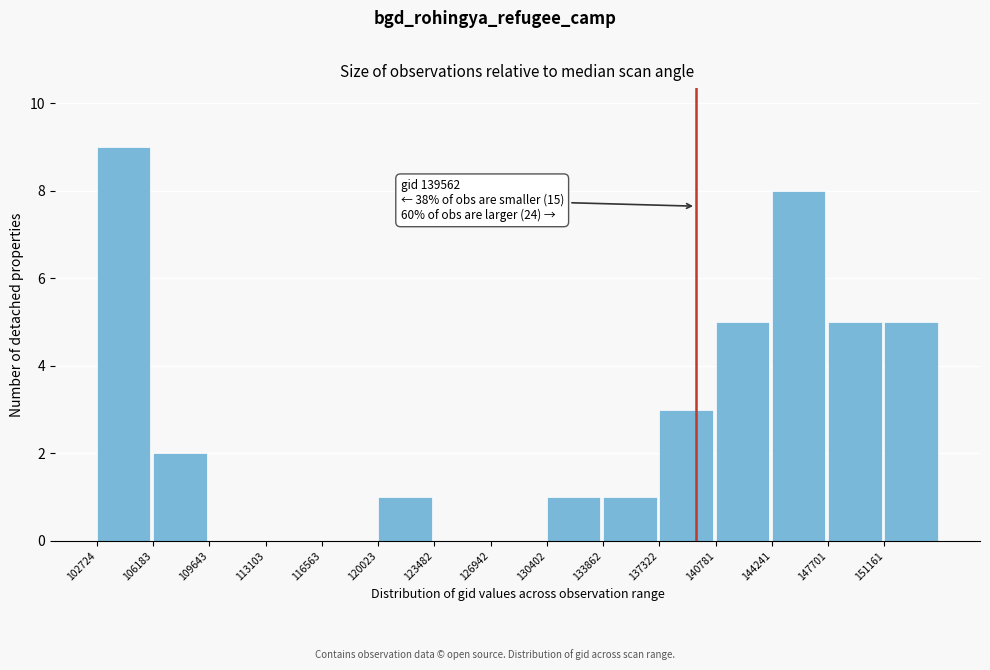

Which range on the x-axis has the tallest bar?

102500 to 106000